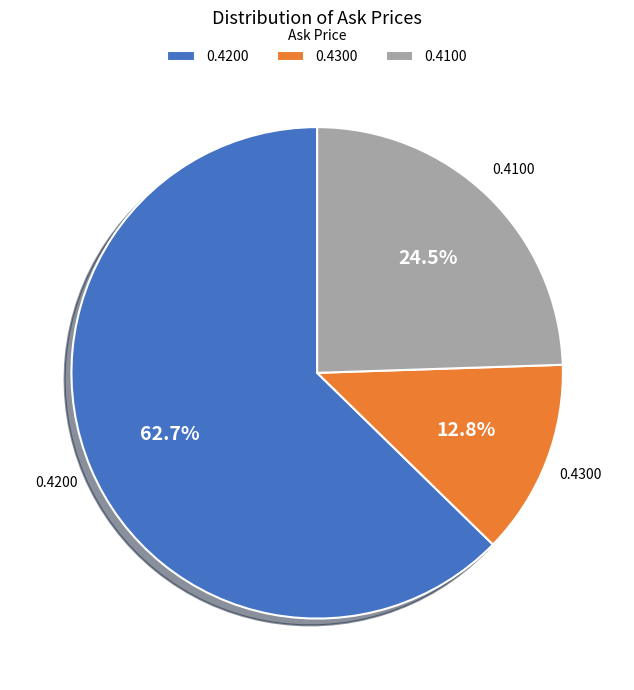

Which has a higher value, 0.4200 or 0.4300?

0.4200